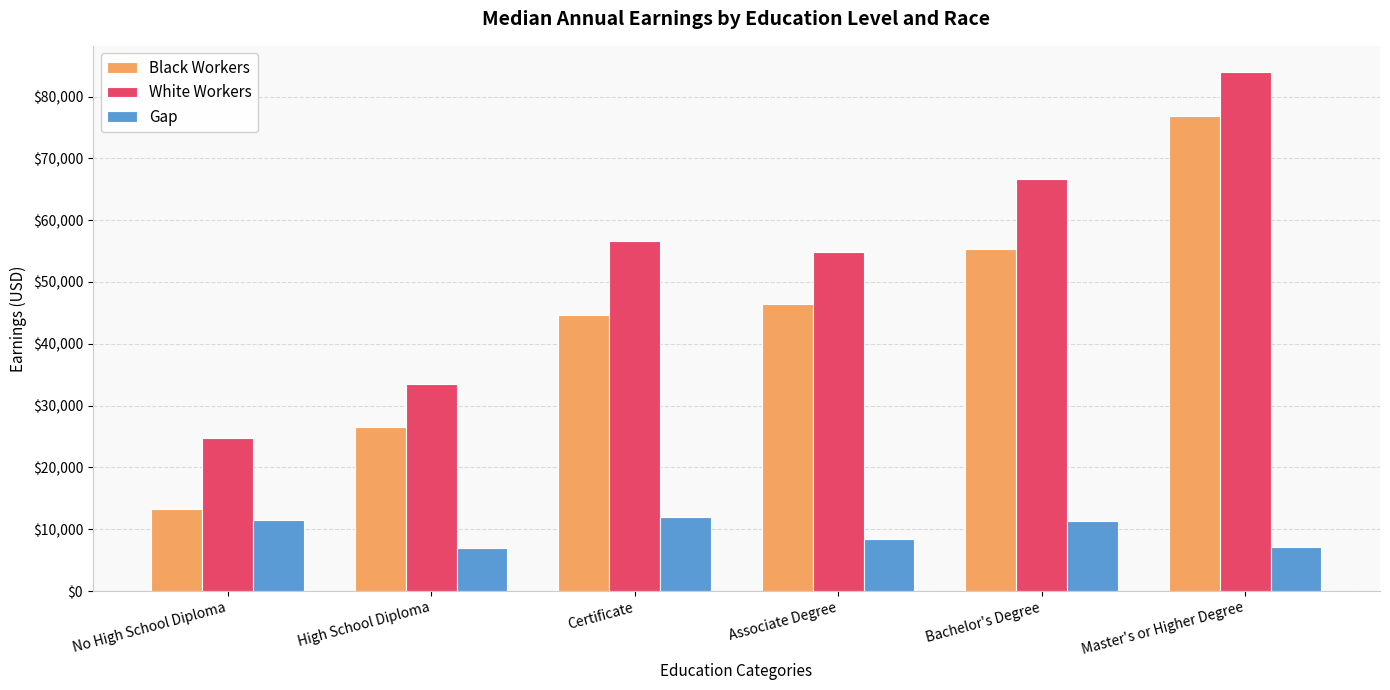

What is the value of the White Workers bar at the 5th from the left?

66700